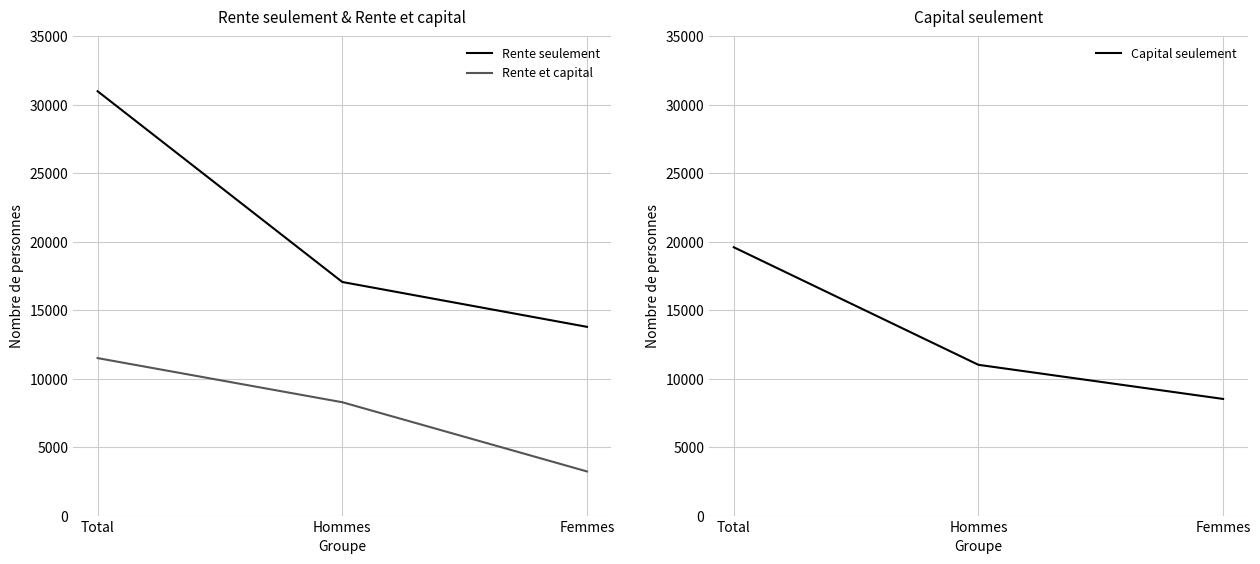

At which label does Rente seulement first exceed 17063?

Total